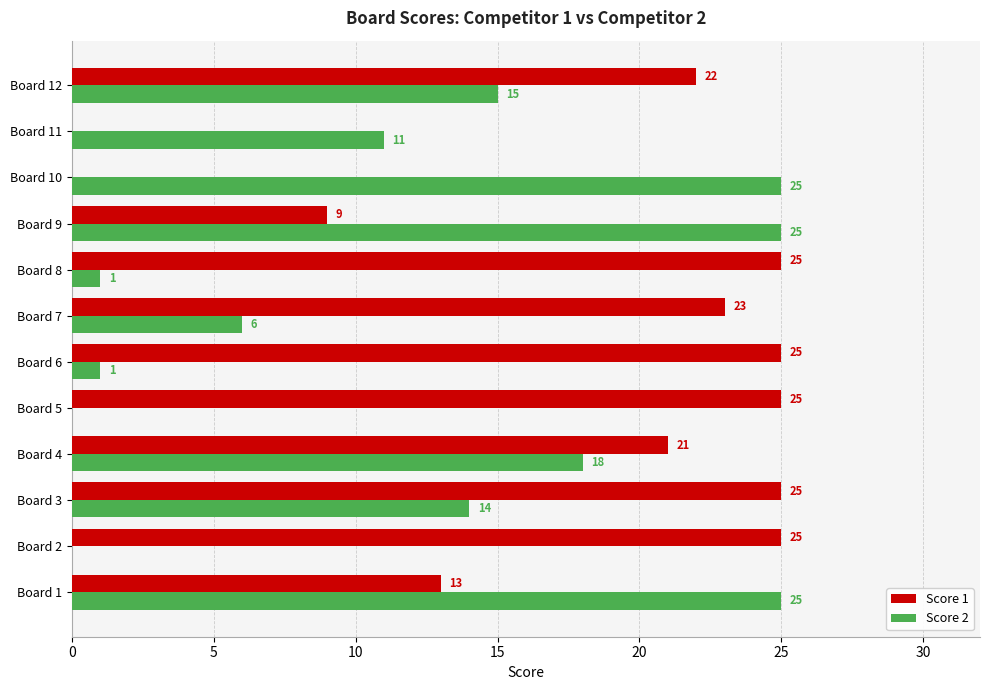

Which series changed the most between Board 4 and Board 7?

Score 2